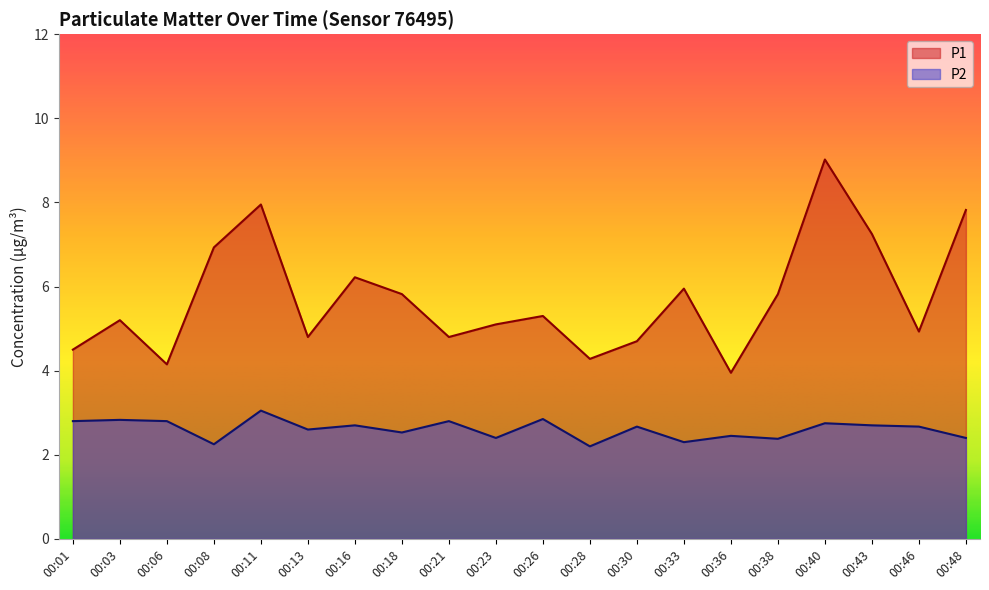

The value of P2 at 00:11 is 1.2. True or false?

False